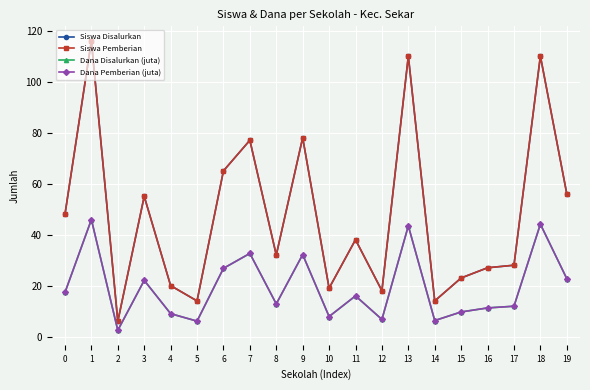

List the series in order of their peak value, lowest first.

Dana Disalurkan (juta), Dana Pemberian (juta), Siswa Disalurkan, Siswa Pemberian